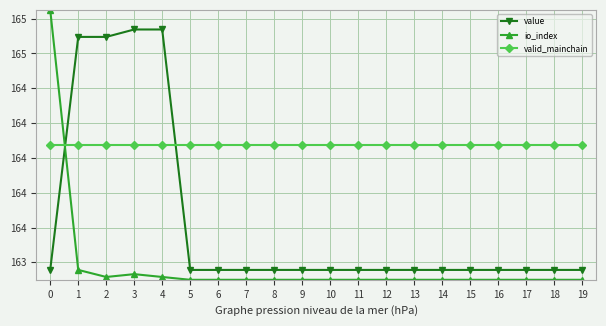

At which category does io_index reach its first local valley?

2